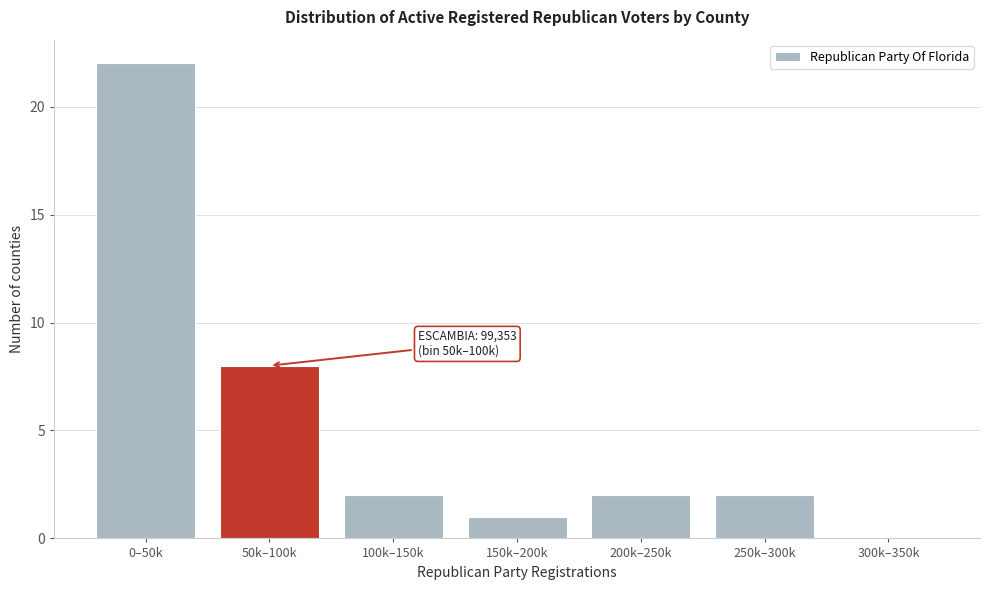

Reading left to right, transcribe all the data shown in this chart.

0–50k=22	50k–100k=8	100k–150k=2	150k–200k=1	200k–250k=2	250k–300k=2	300k–350k=0